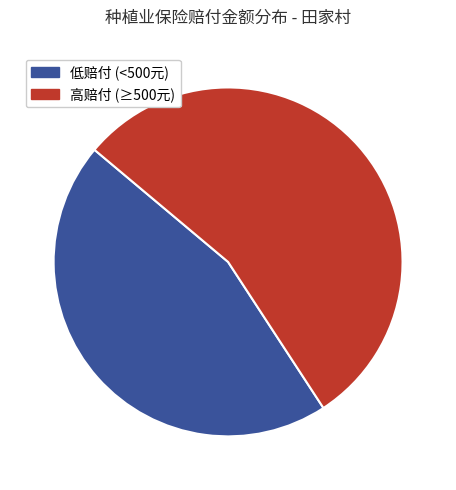

To the nearest percent, what is the average slice percentage?

50%